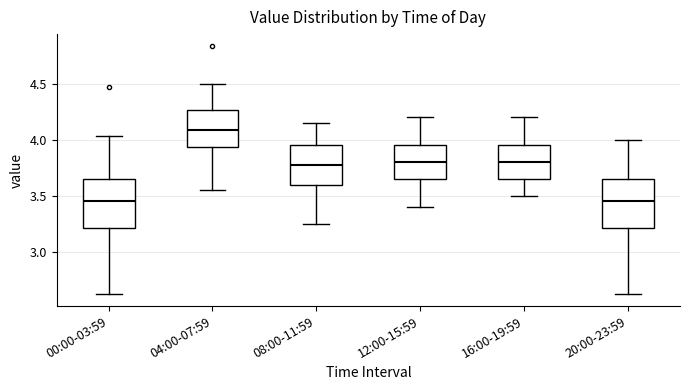

Where is the upper edge of the box for 08:00-11:59 on the y-axis? The values are not printed on the chart, so give them approximately, as read against the axis.

3.95